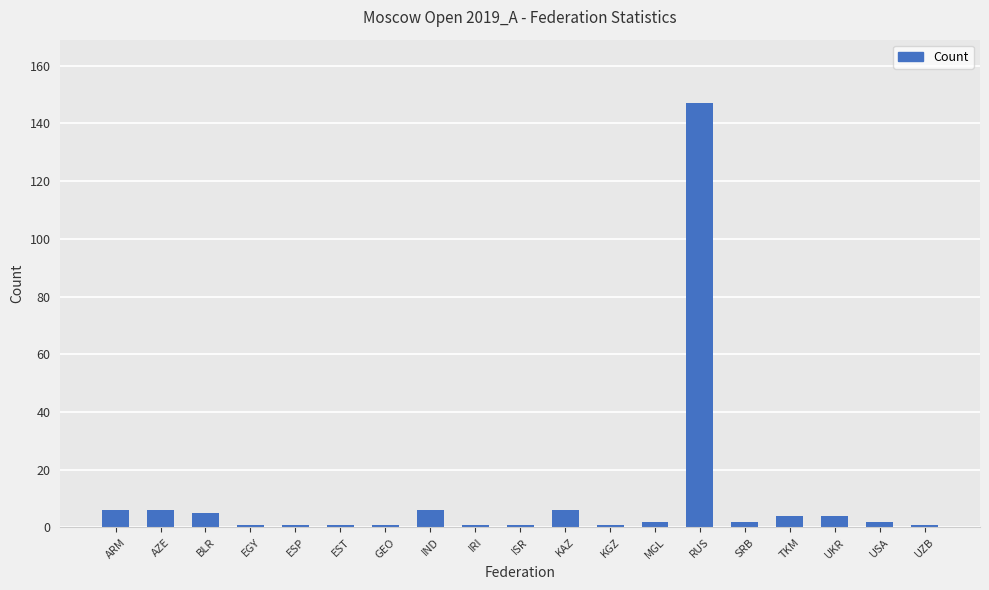

Is it true that the value at IND is 6?

True